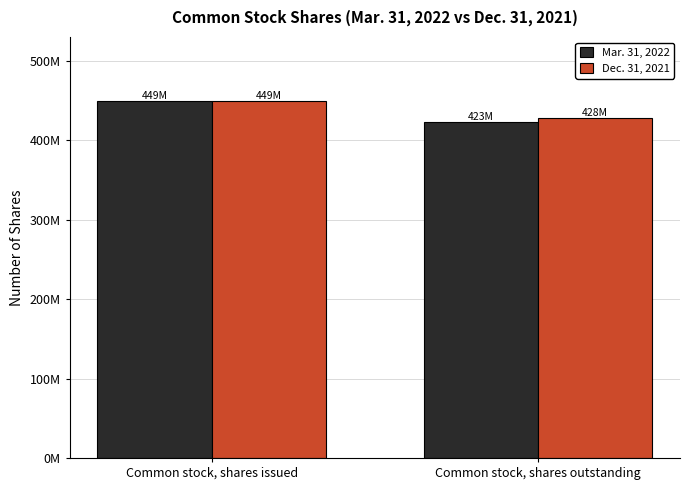

Are the bars horizontal?

No